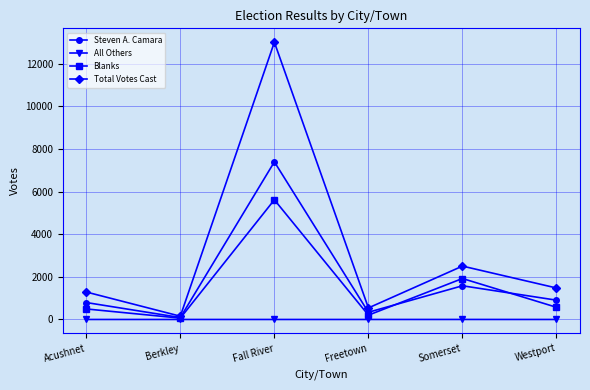

What is the label of the 6th point from the right?

Acushnet